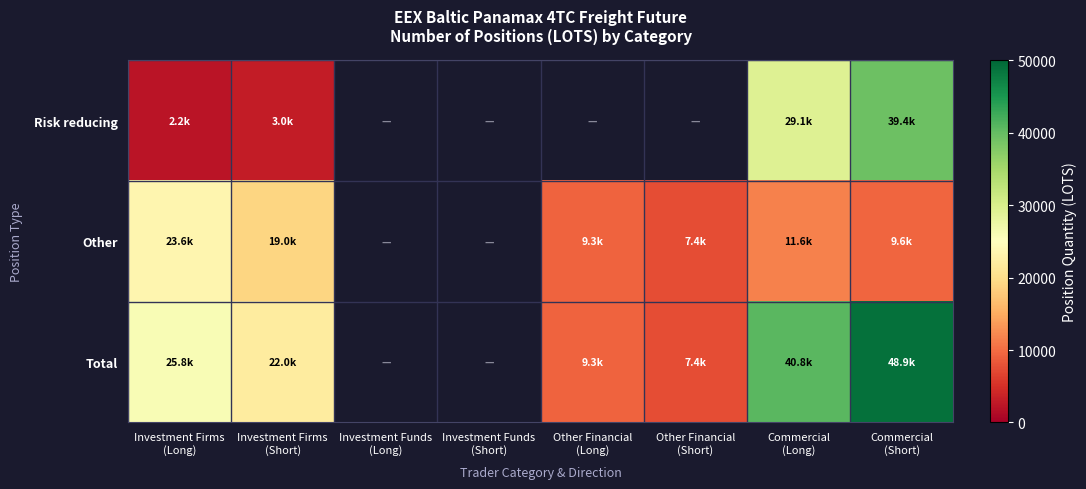

What is the difference between the highest and lowest values at Commercial
(Long)?

29146.6